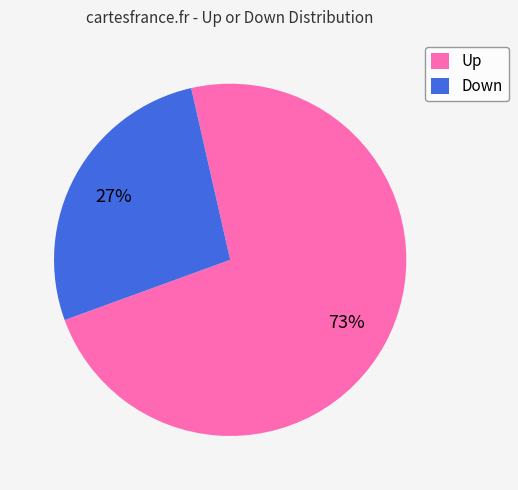

What is the ratio of the value at Down to the value at Up?

0.4